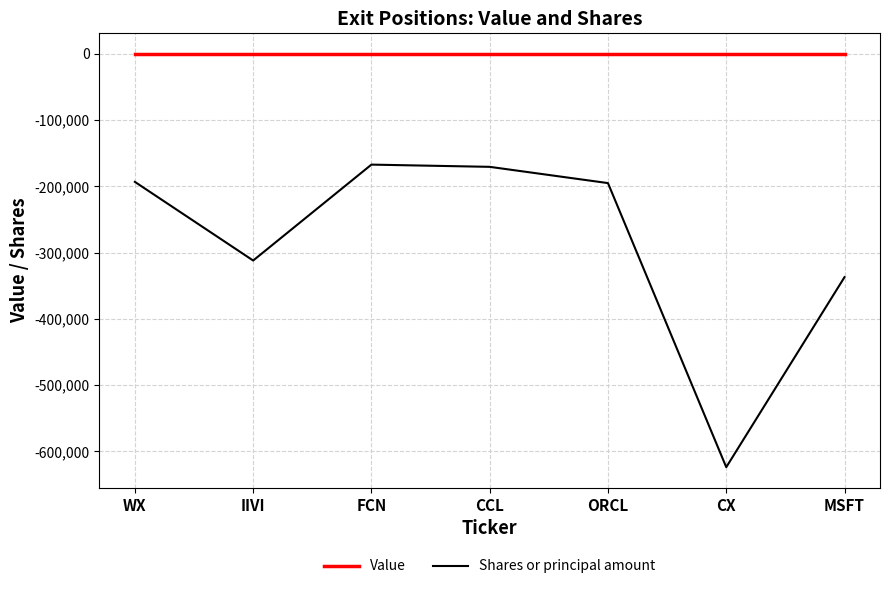

At which category does the chart reach its minimum across all series?

CX